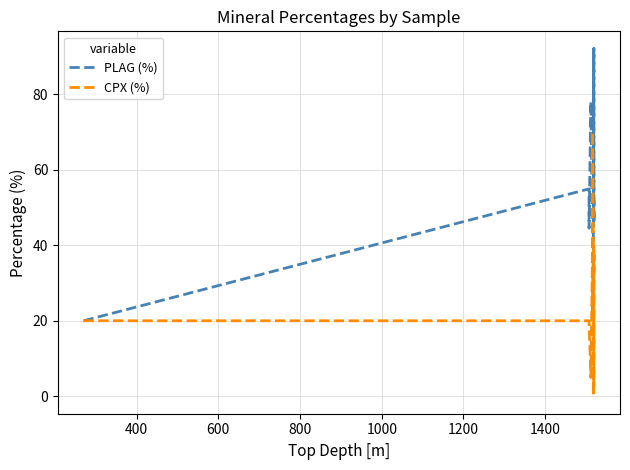

In CPX (%), how many points are lower than both neighbors (excluding endpoints)?

4